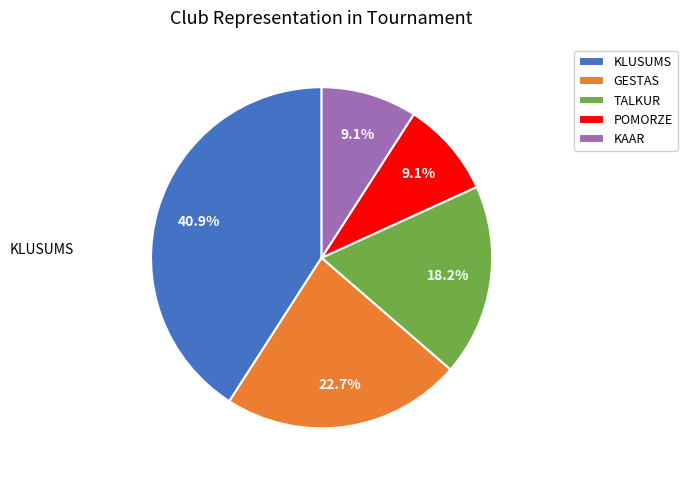

Is there any slice that represents more than half of the pie?

No